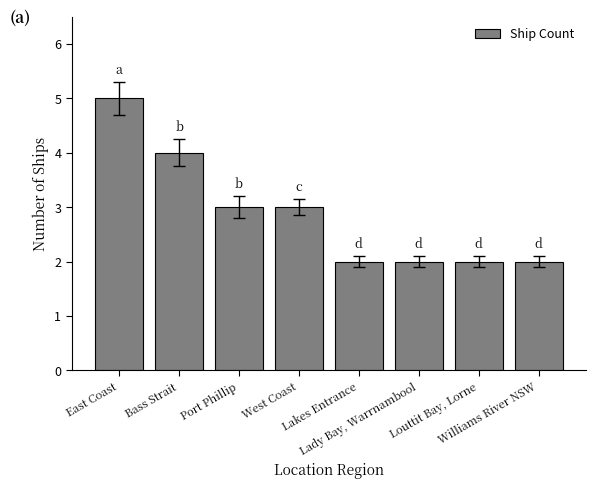

What is the difference between the maximum and minimum values?

3